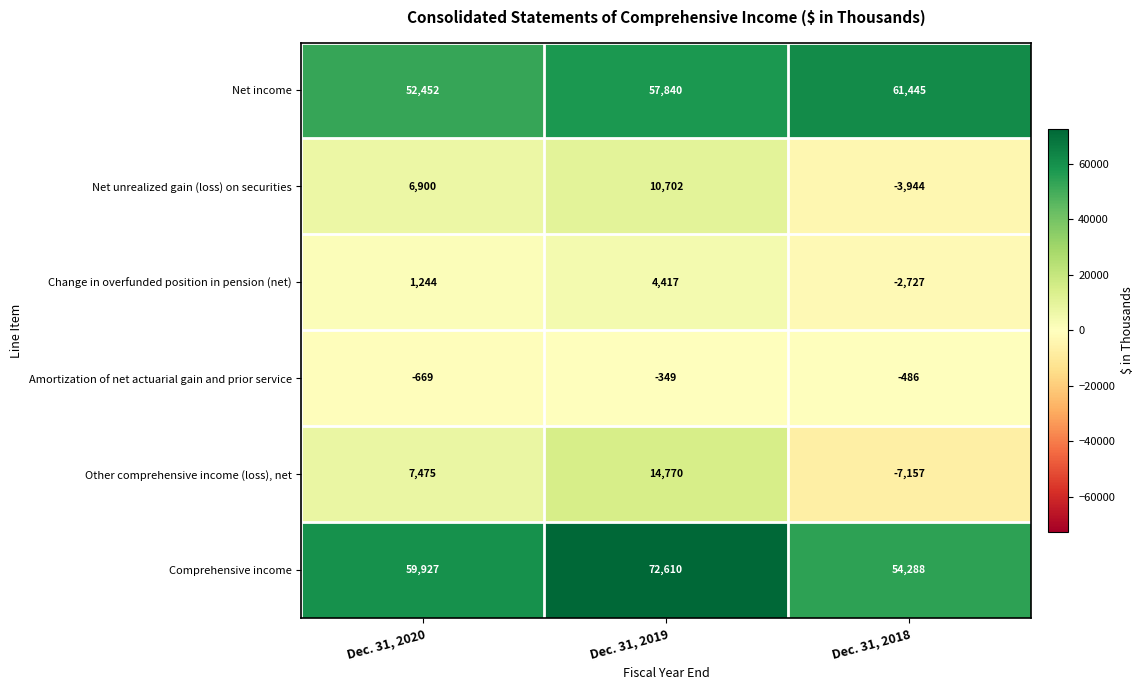

Count the Comprehensive income values in the range 54288 to 72610.

3